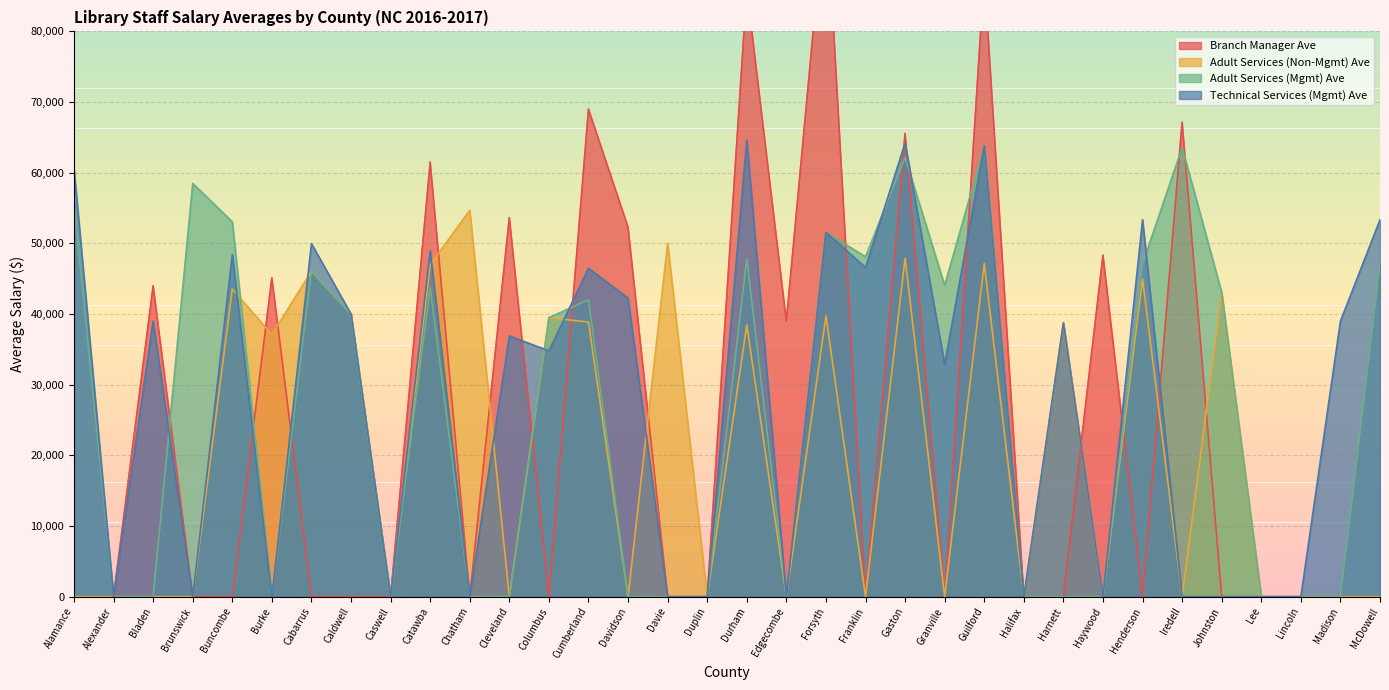

At which category is the sum across all series the highest?

Guilford